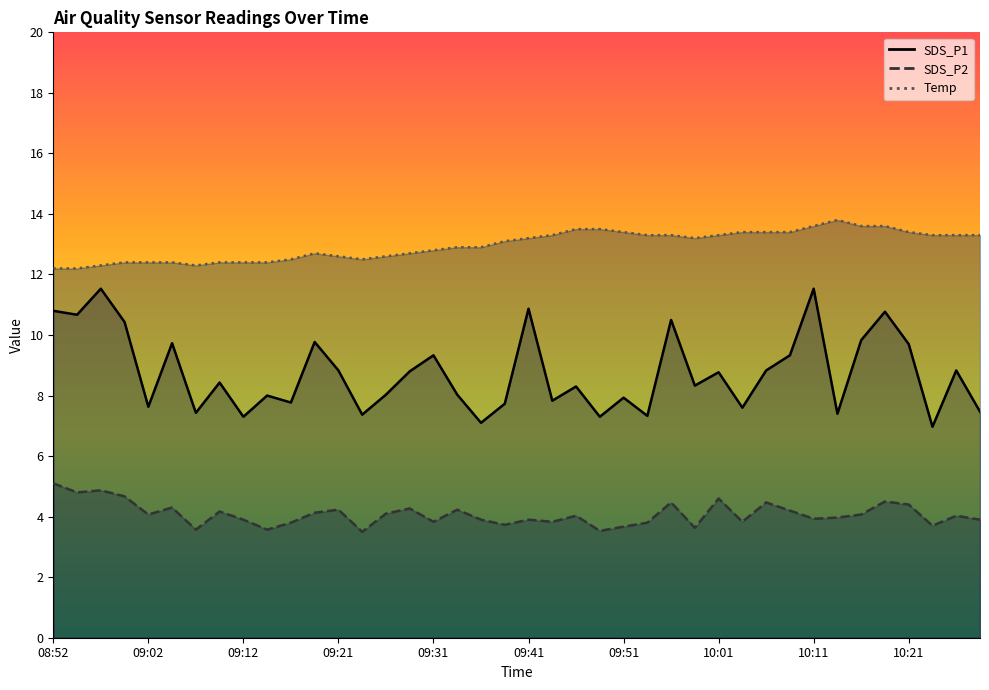

Read the Temp value at 09:46.

13.5